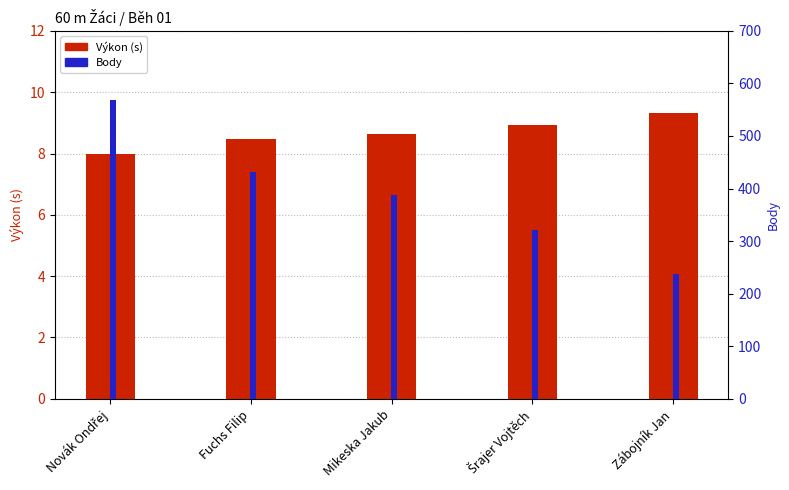

True or false: Výkon (s) has a value of 8.9 at Šrajer Vojtěch.

True